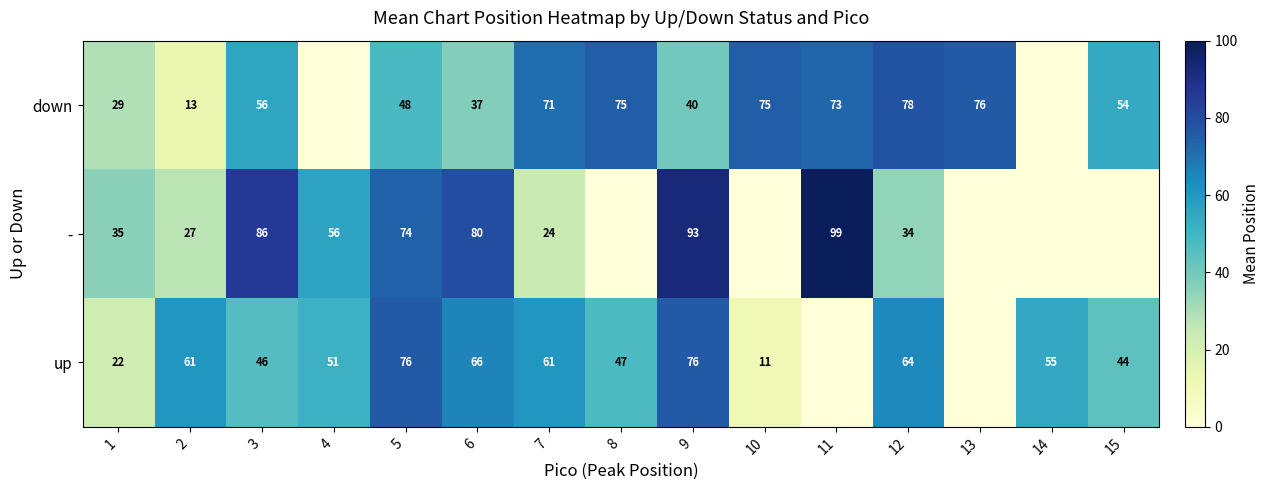

What is the difference between the - values at 4 and 5?

18